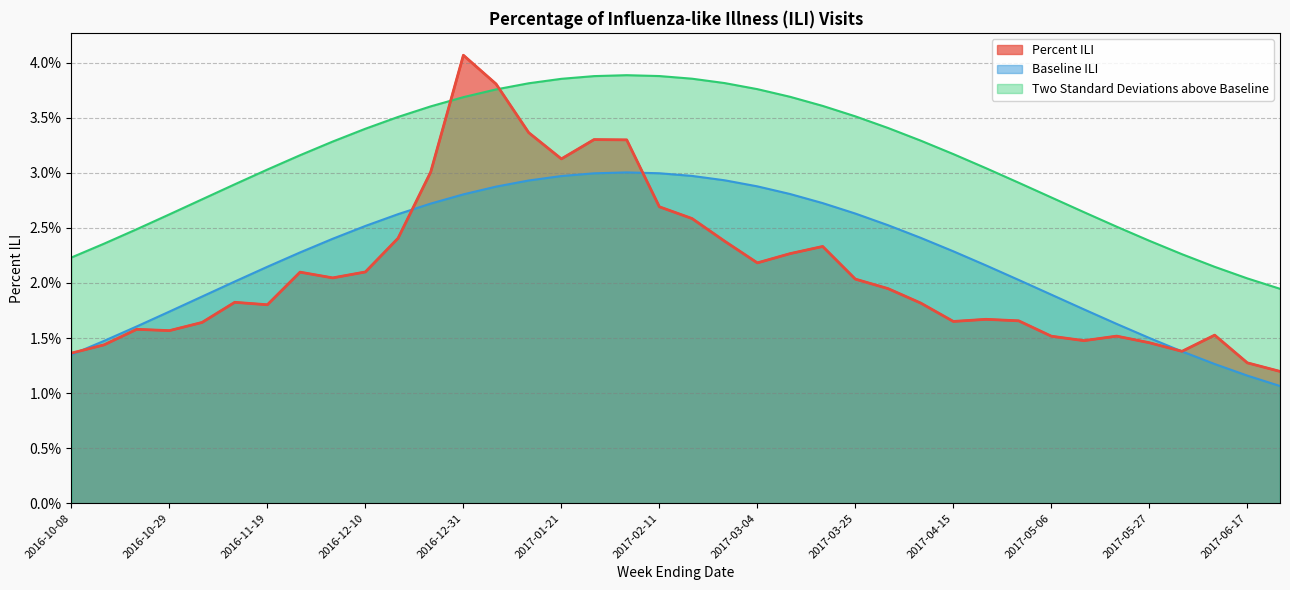

At 2016-12-31, list the series in order from largest to smallest.

Percent ILI, Two Standard Deviations above Baseline, Baseline ILI